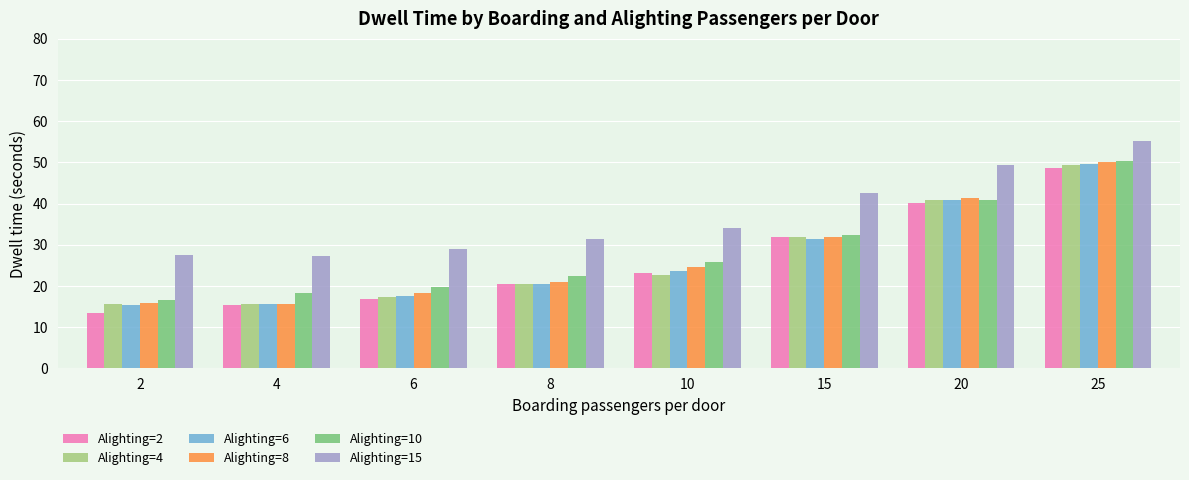

Between 6 and 15, which series saw the biggest shift?

Alighting=2